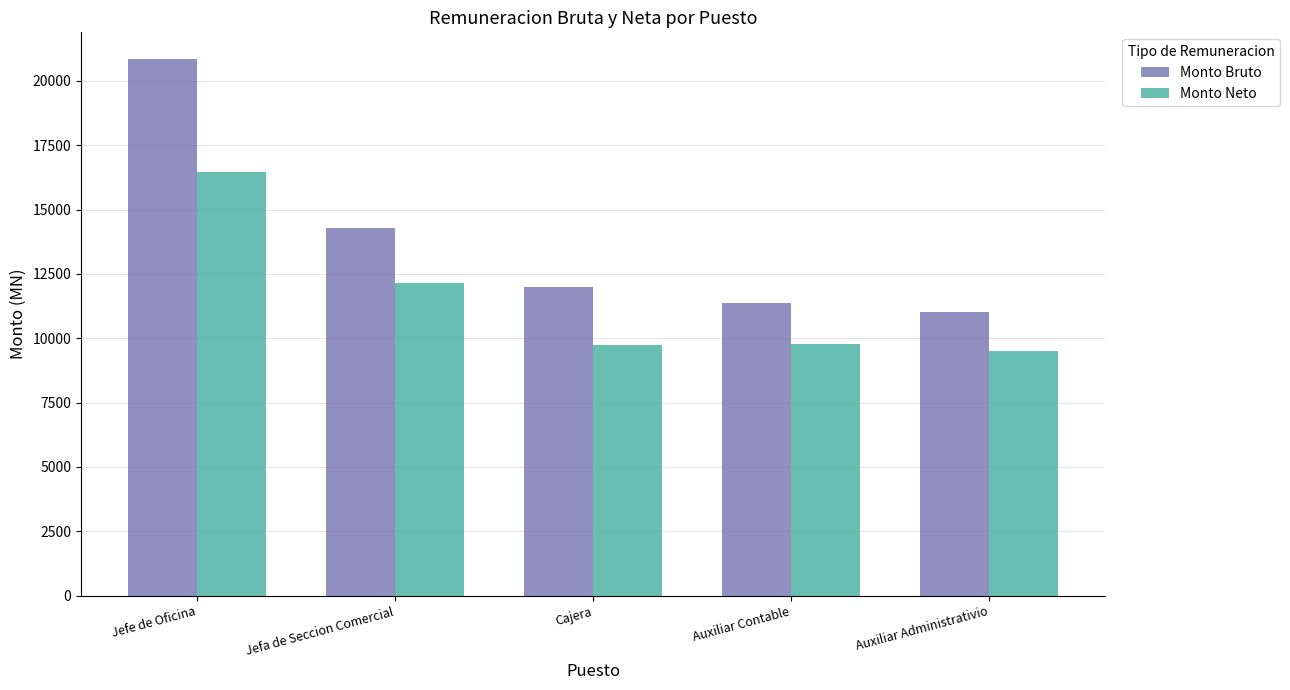

At which label does Monto Bruto first exceed 11976?

Jefe de Oficina